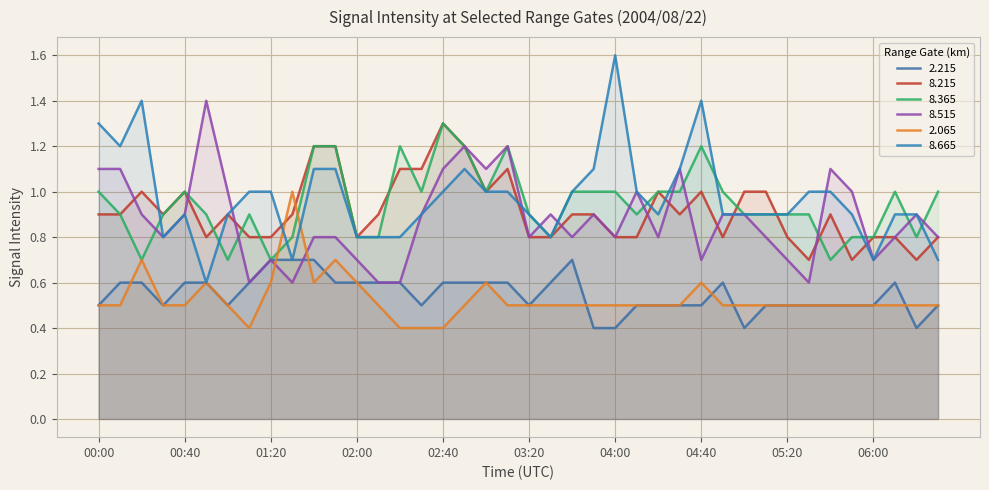

What is the label of the 4th point from the left?

00:30